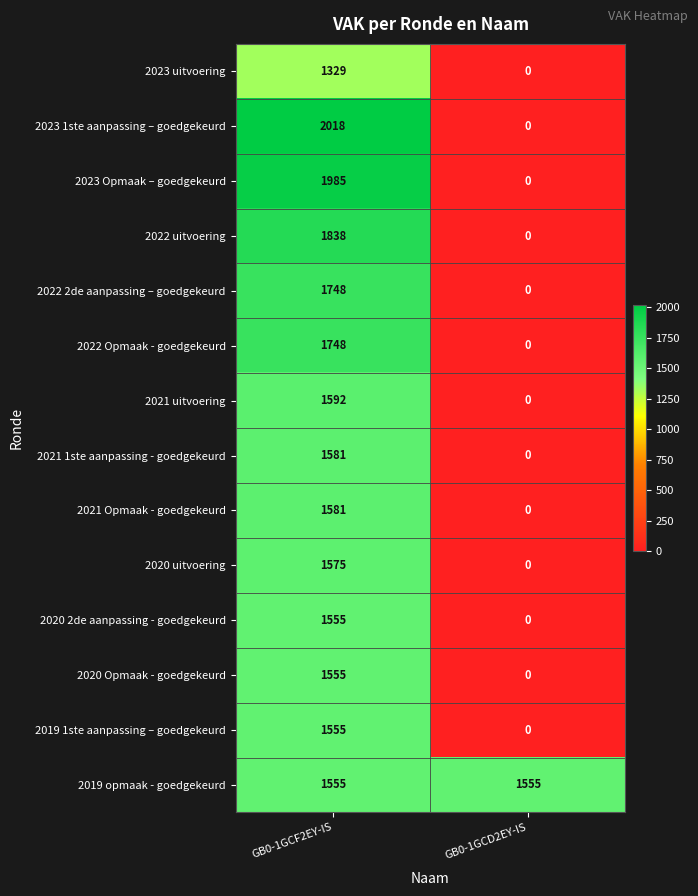

Reading left to right, what are all the values shown in this chart?

2023 uitvoering: 1329	0
2023 1ste aanpassing – goedgekeurd: 2018	0
2023 Opmaak – goedgekeurd: 1985	0
2022 uitvoering: 1838	0
2022 2de aanpassing – goedgekeurd: 1748	0
2022 Opmaak - goedgekeurd: 1748	0
2021 uitvoering: 1592	0
2021 1ste aanpassing - goedgekeurd: 1581	0
2021 Opmaak - goedgekeurd: 1581	0
2020 uitvoering: 1575	0
2020 2de aanpassing - goedgekeurd: 1555	0
2020 Opmaak - goedgekeurd: 1555	0
2019 1ste aanpassing – goedgekeurd: 1555	0
2019 opmaak - goedgekeurd: 1555	1555